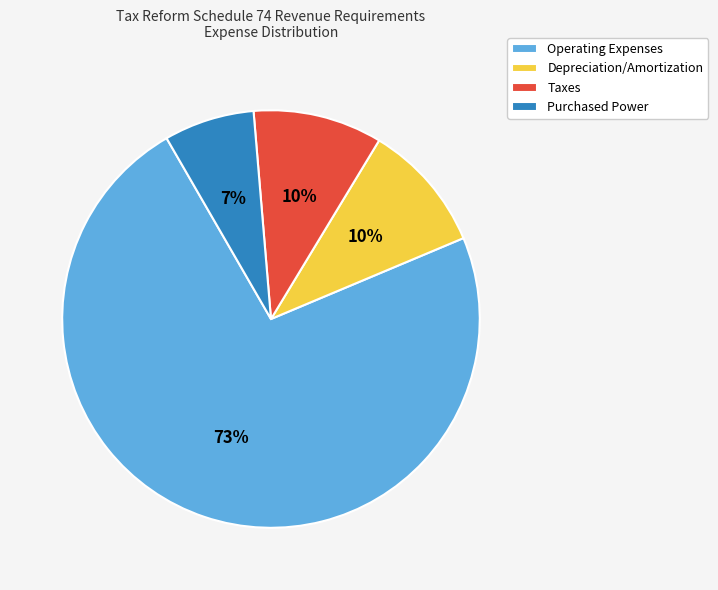

What is the ratio of the value at Taxes to the value at Purchased Power?

1.4